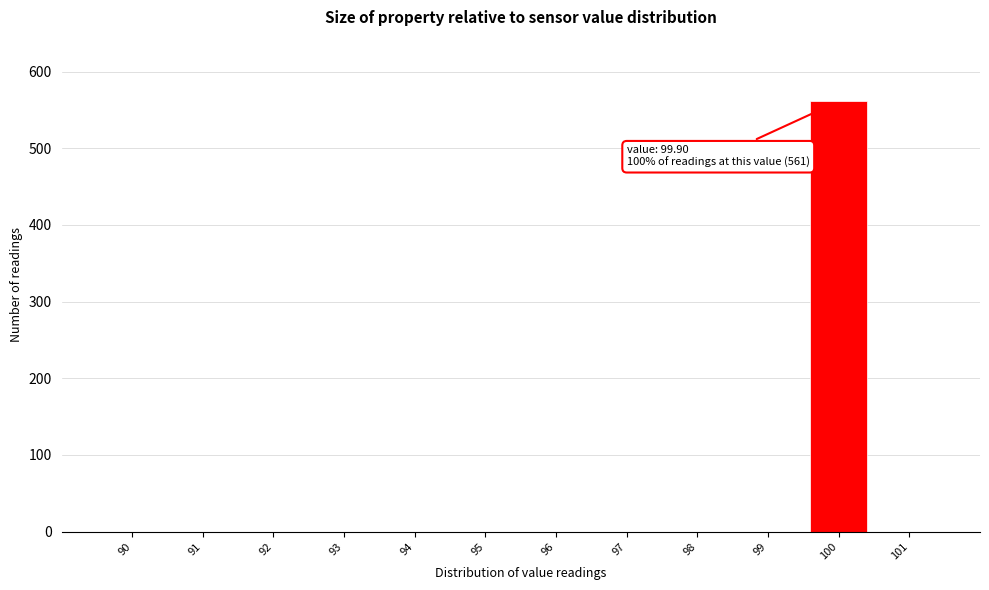

Reading left to right, extract all data points from this chart.

90=0	91=0	92=0	93=0	94=0	95=0	96=0	97=0	98=0	99=0	100=561	101=0